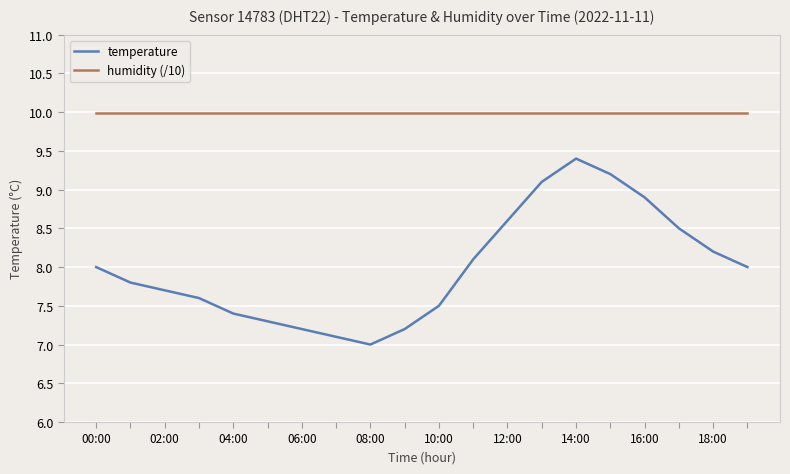

Which series has the largest range (max minus min)?

temperature